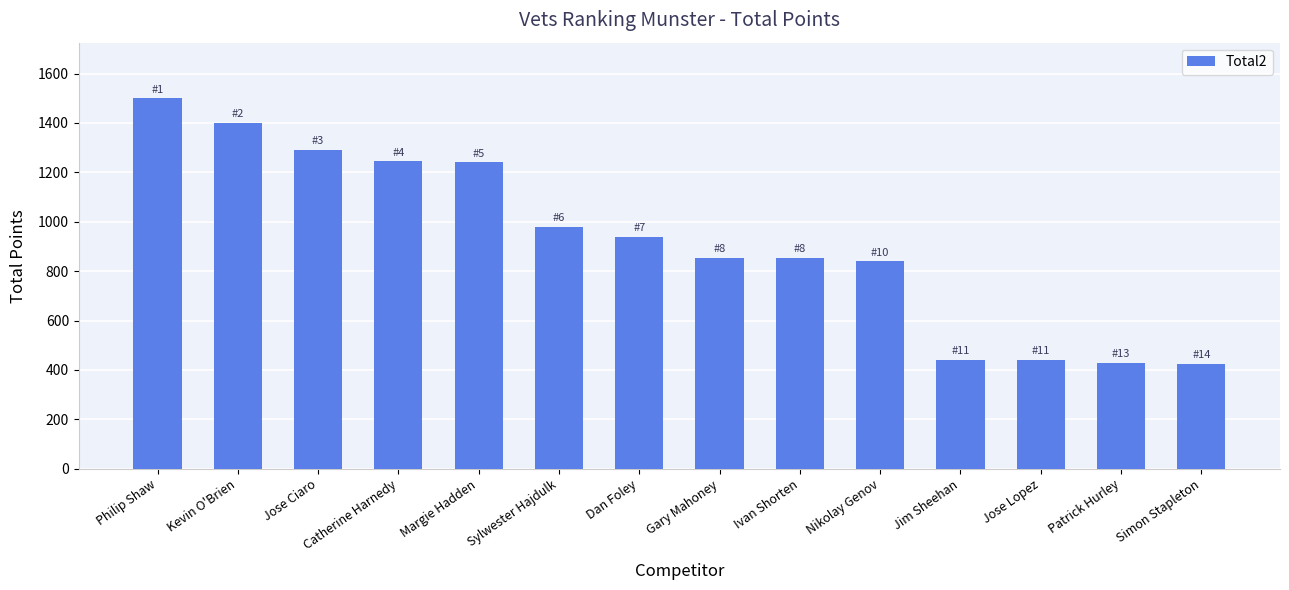

What is the average value?

920